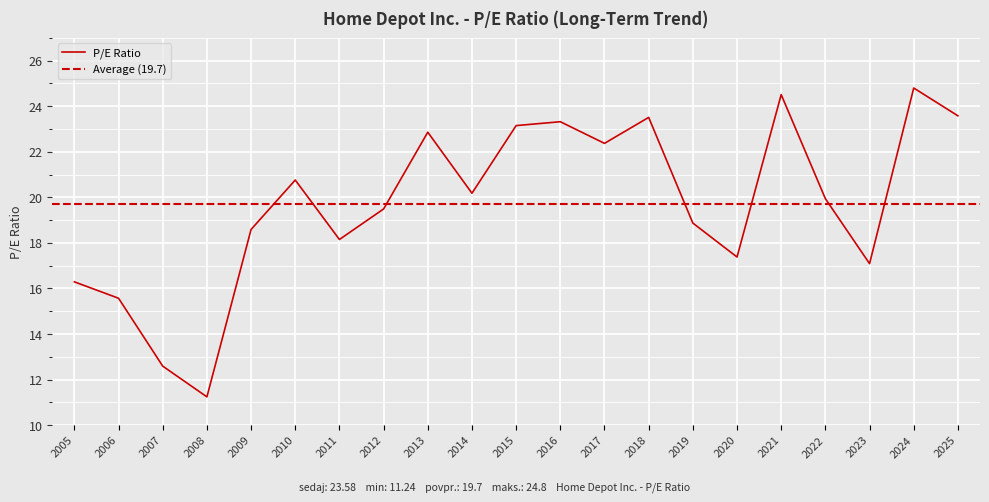

How many lines are shown in the chart?

1